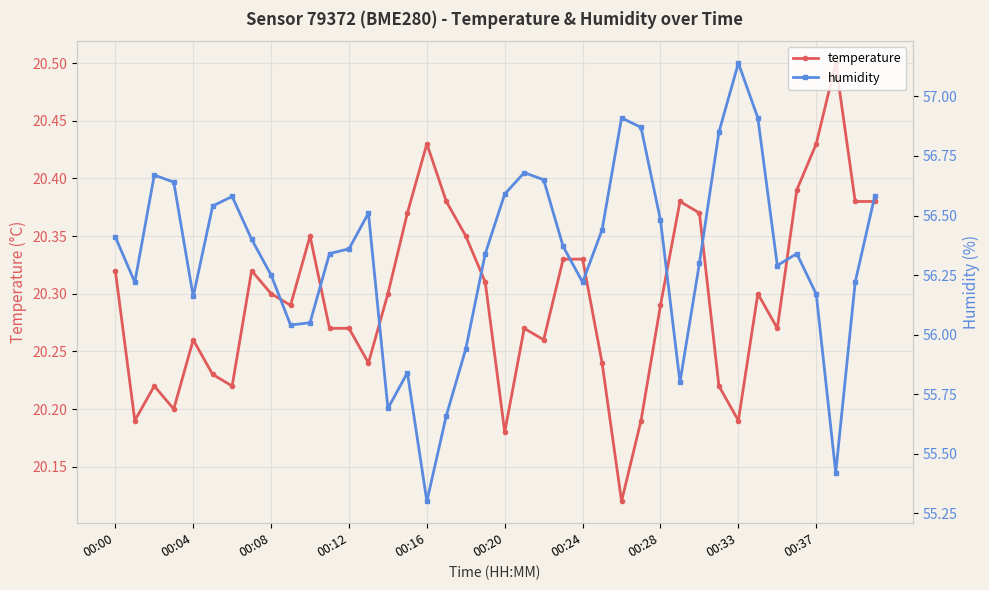

What position from the left is 37?

38